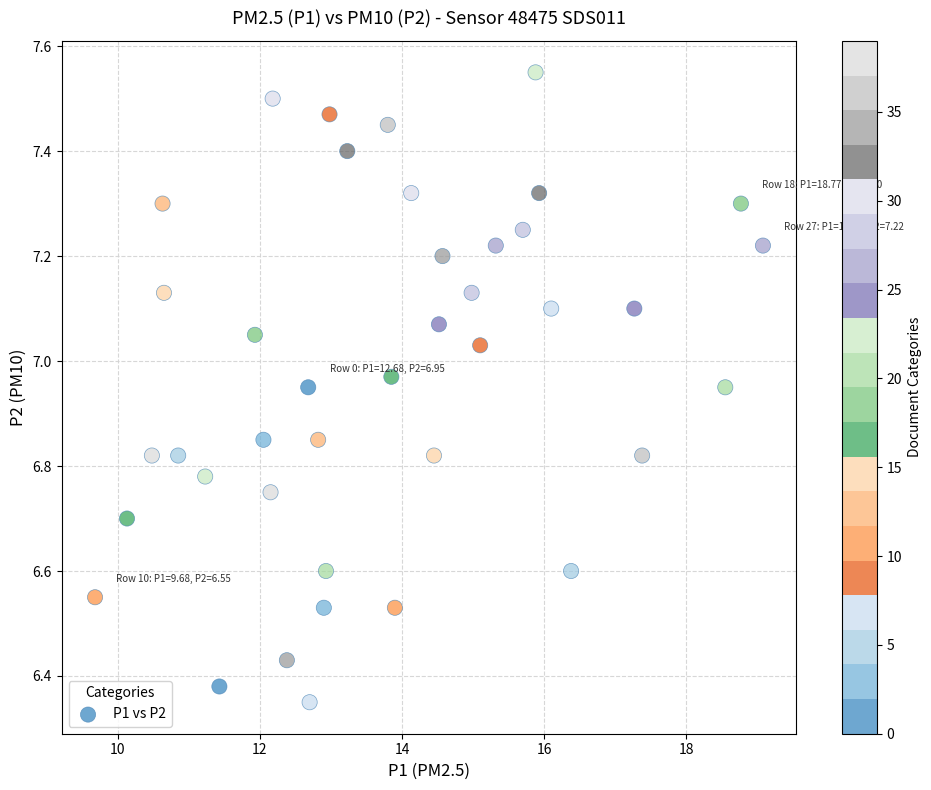

What is the range of Y values (max minus min)?

1.2